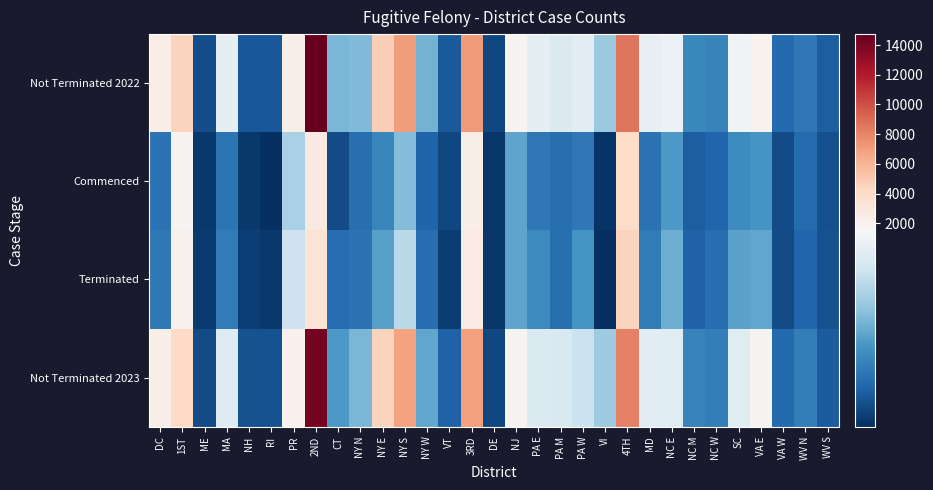

Between NY N and NC M, which is larger?

NY N